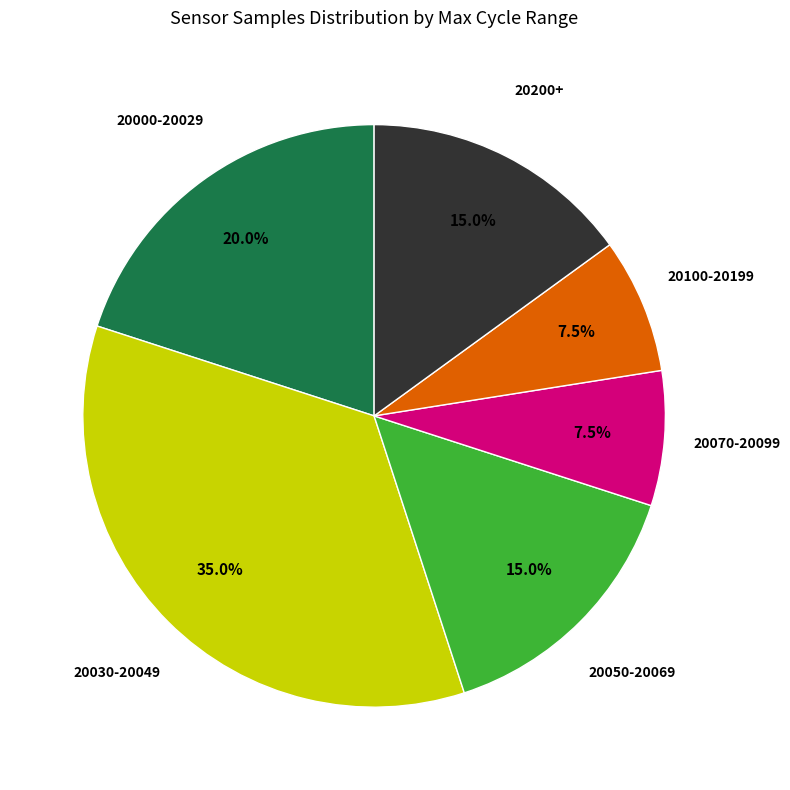

Is there a majority slice in this chart?

No